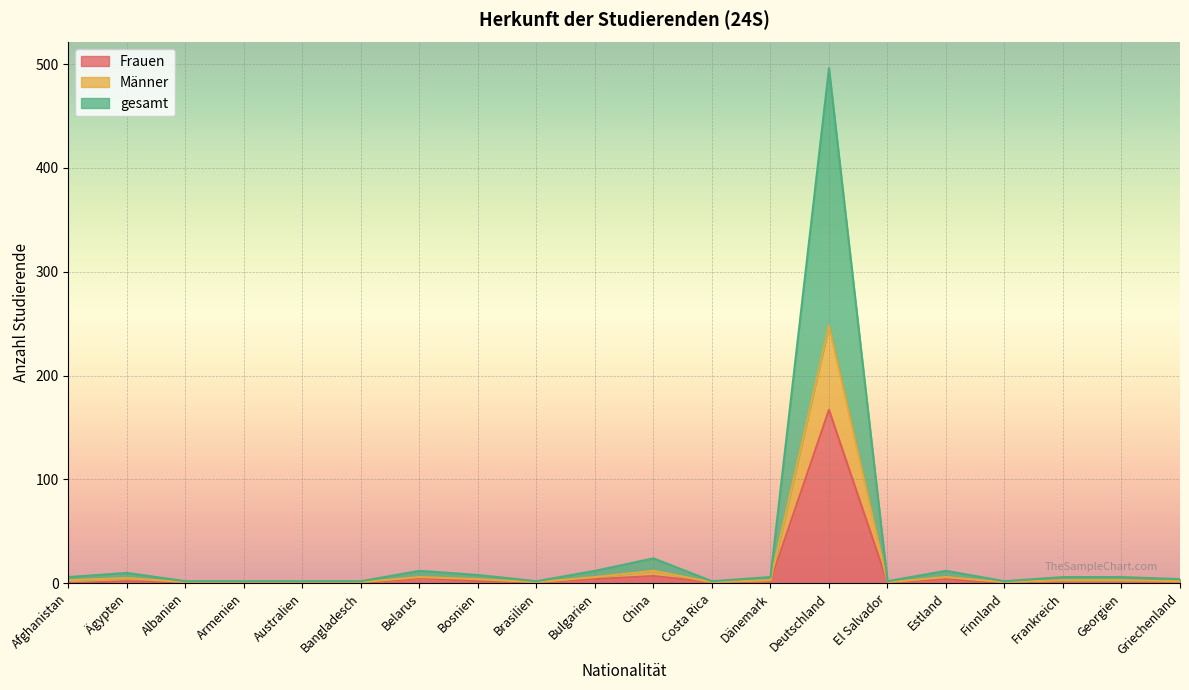

Reading left to right, extract all data points from this chart.

Frauen: Afghanistan=0	Ägypten=2	Albanien=1	Armenien=1	Australien=0	Bangladesch=0	Belarus=5	Bosnien=2	Brasilien=1	Bulgarien=4	China=7	Costa Rica=1	Dänemark=2	Deutschland=167	El Salvador=1	Estland=4	Finnland=0	Frankreich=3	Georgien=3	Griechenland=2
Männer: Afghanistan=3	Ägypten=5	Albanien=1	Armenien=1	Australien=1	Bangladesch=1	Belarus=6	Bosnien=4	Brasilien=1	Bulgarien=6	China=12	Costa Rica=1	Dänemark=3	Deutschland=248	El Salvador=1	Estland=6	Finnland=1	Frankreich=3	Georgien=3	Griechenland=2
gesamt: Afghanistan=6	Ägypten=10	Albanien=2	Armenien=2	Australien=2	Bangladesch=2	Belarus=12	Bosnien=8	Brasilien=2	Bulgarien=12	China=24	Costa Rica=2	Dänemark=6	Deutschland=496	El Salvador=2	Estland=12	Finnland=2	Frankreich=6	Georgien=6	Griechenland=4